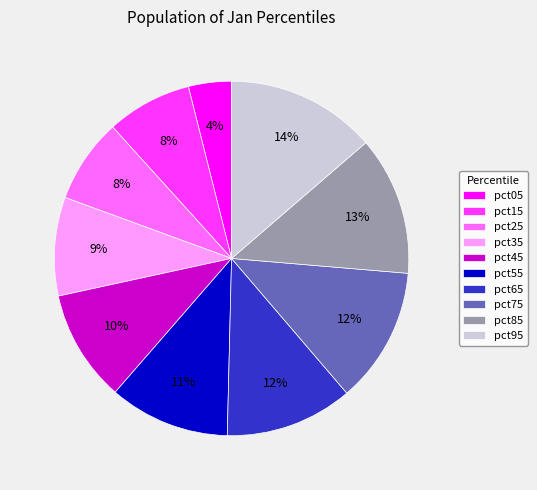

Does pct05 account for over 50% of the chart?

No